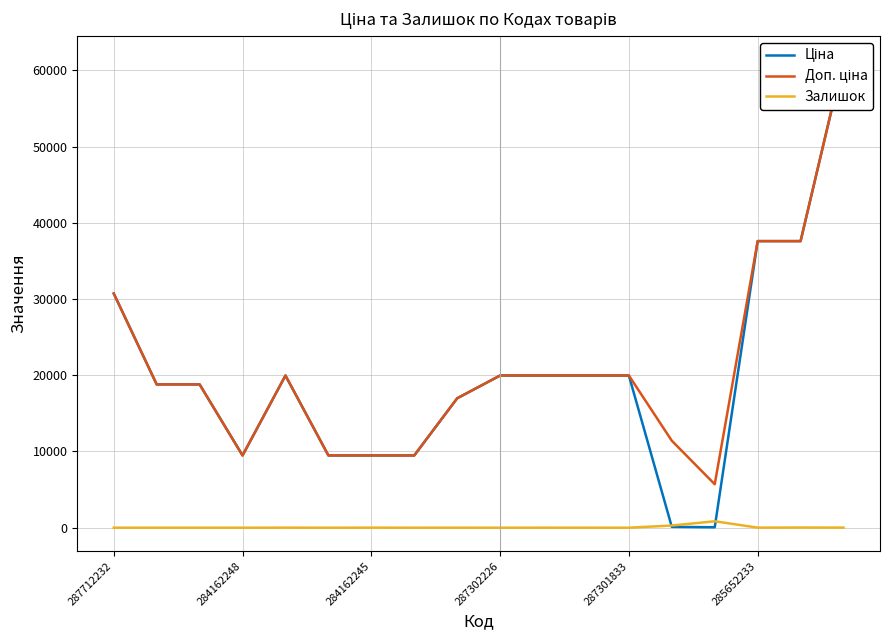

True or false: Ціна and Залишок intersect in this chart.

True